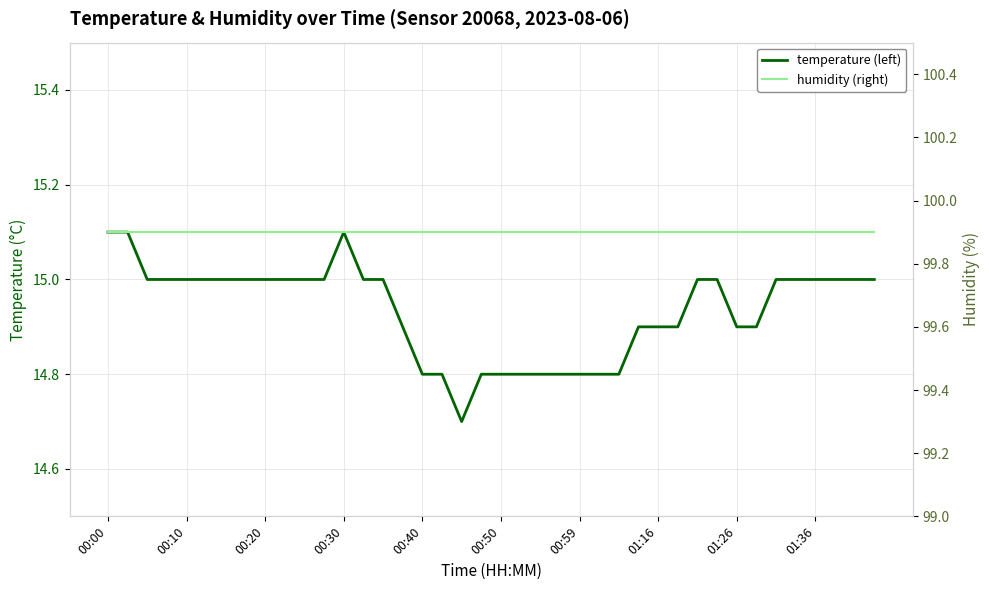

How many values in the temperature (left) series are below 15?

17